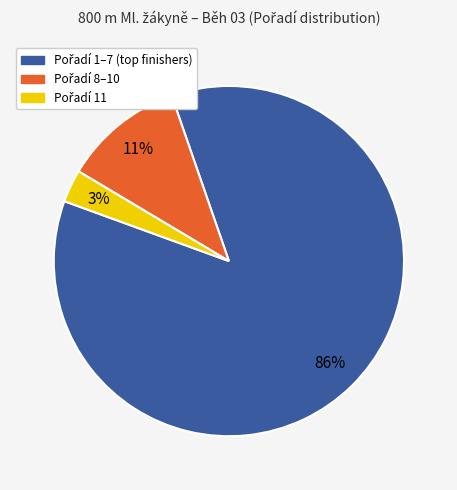

Is there any slice that represents more than half of the pie?

Yes